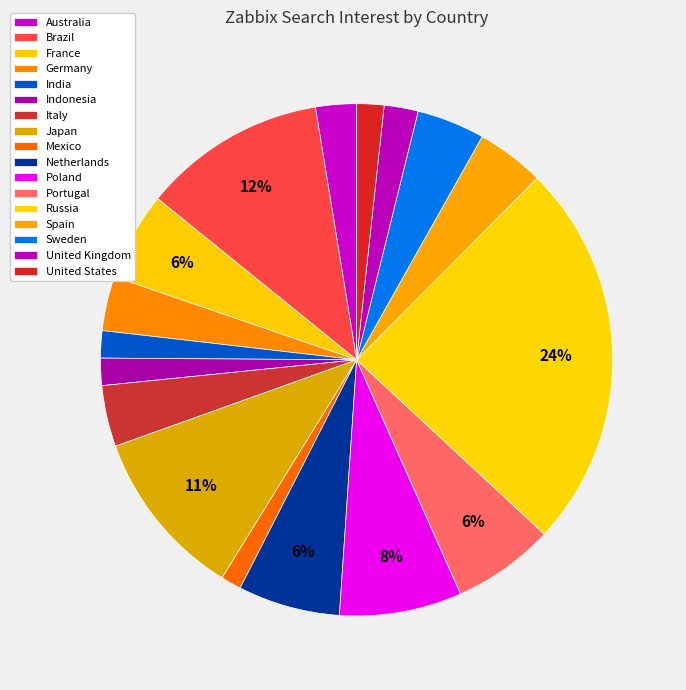

How many slices are in this pie chart?

17